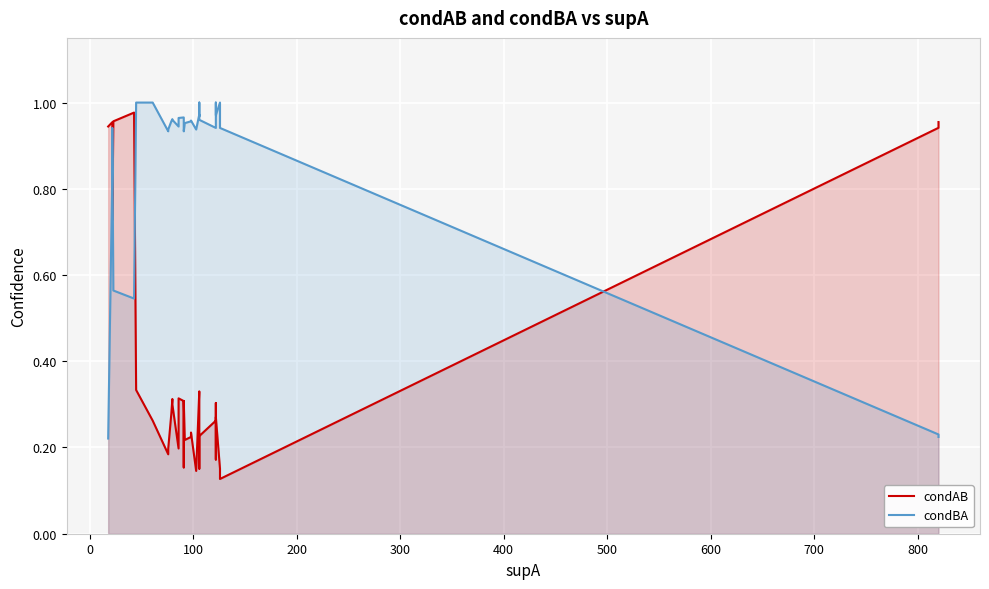

True or false: condAB has more than 1 points higher than both neighbors.

True